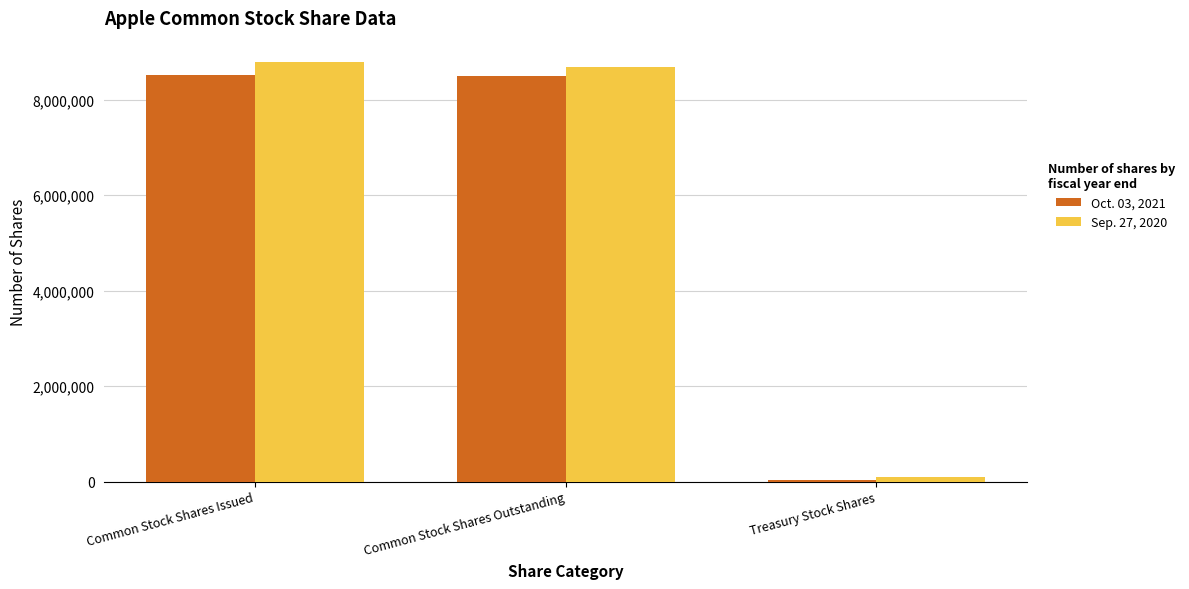

Which series has the largest range (max minus min)?

Sep. 27, 2020